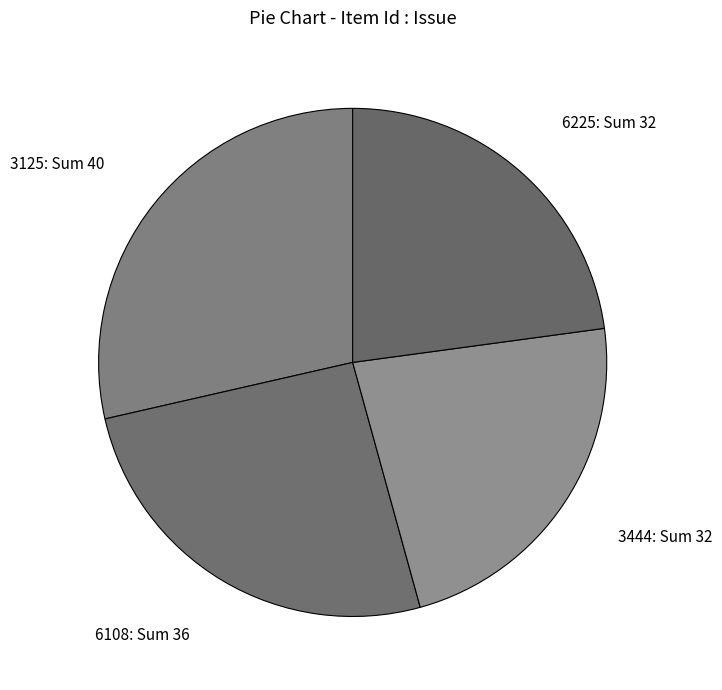

Is there a majority slice in this chart?

No